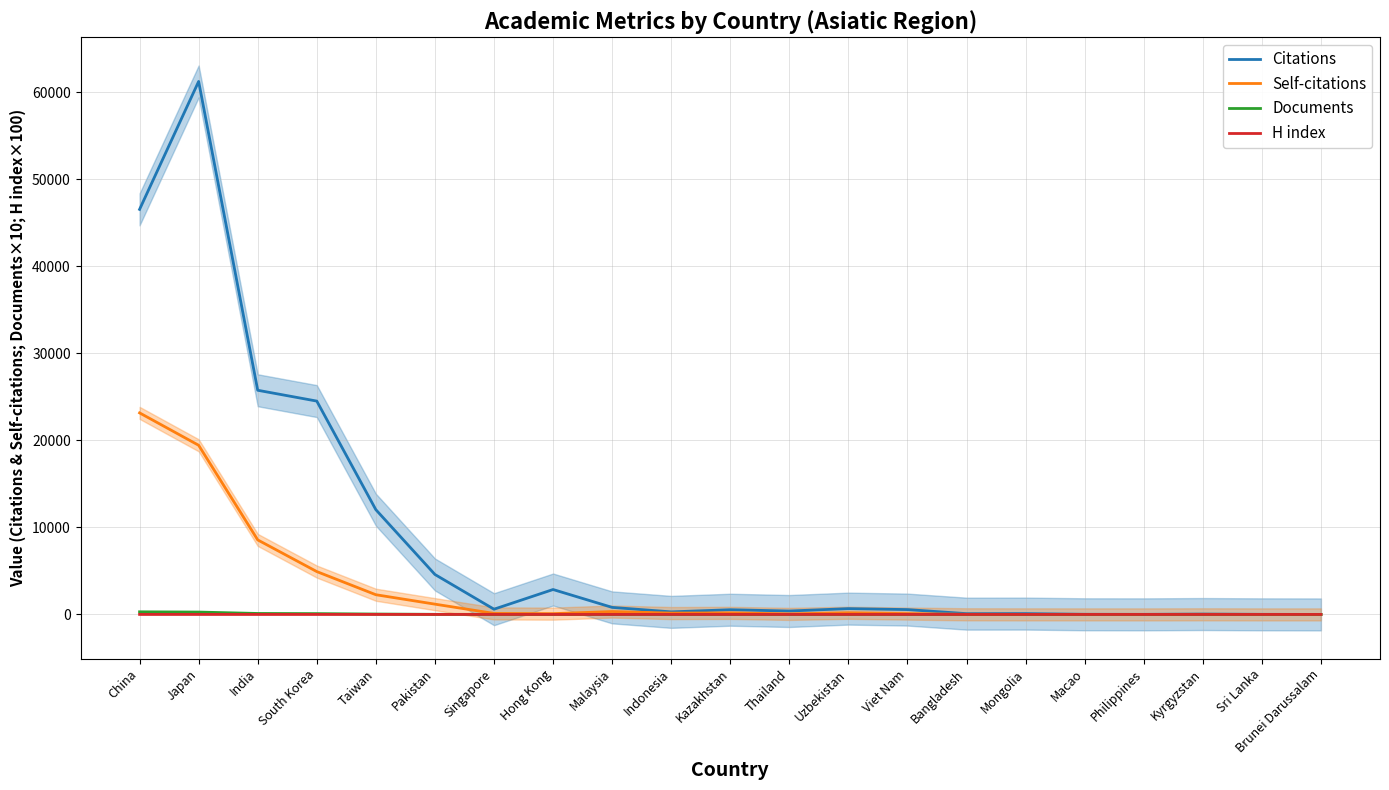

Does the chart display data point markers on the line(s)?

No